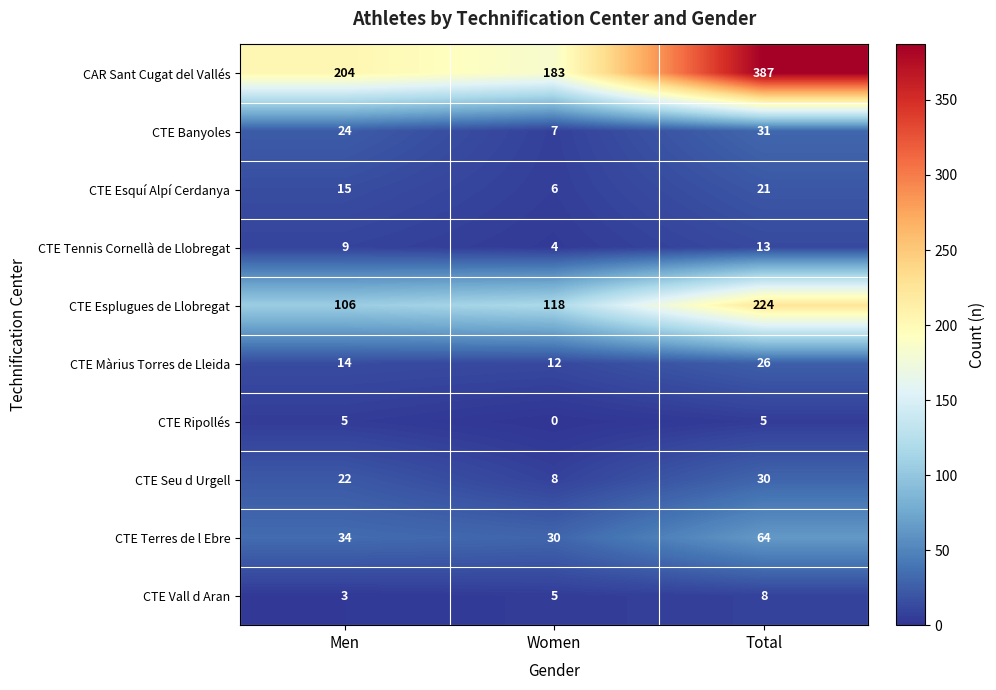

Is it true that CTE Tennis Cornellà de Llobregat equals 4 at Women?

True